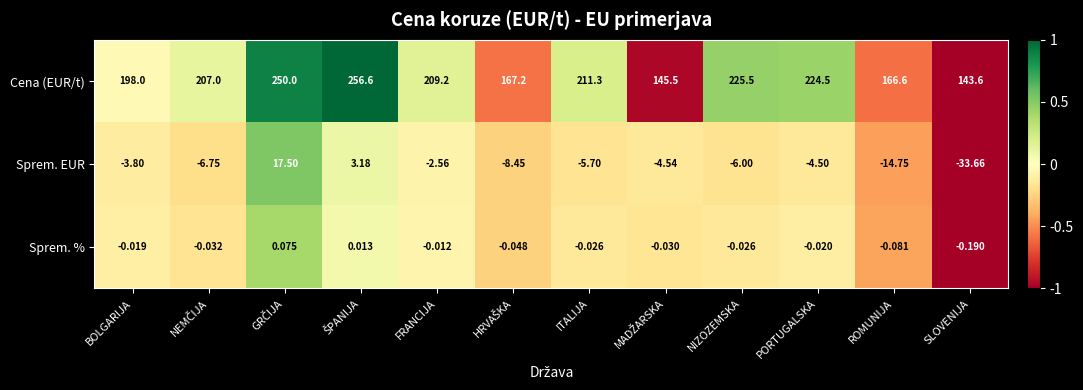

Is the value of Sprem. EUR at ROMUNIJA greater than the value of Sprem. % at ROMUNIJA?

No